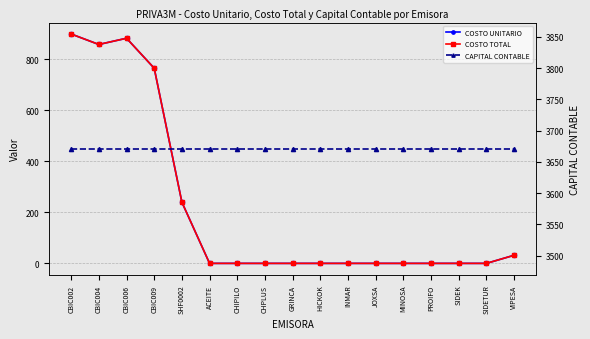

What is the total value across all series at CBIC002?

5466.6